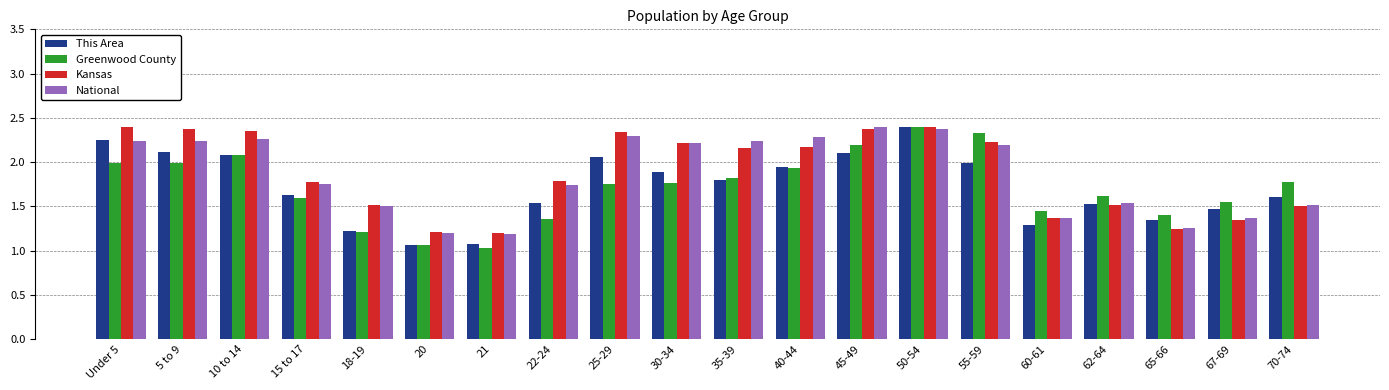

At which category is the sum across all series the highest?

50-54